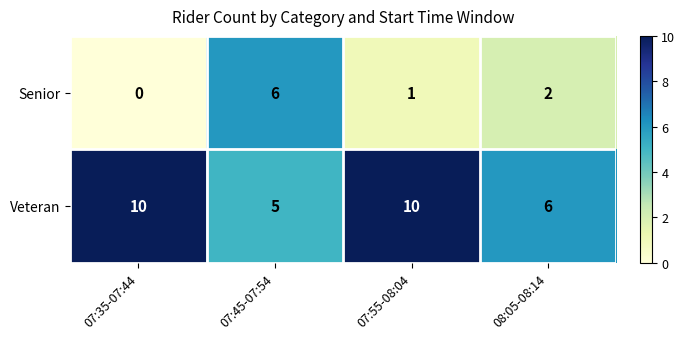

True or false: Veteran has a value of 3 at 08:05-08:14.

False